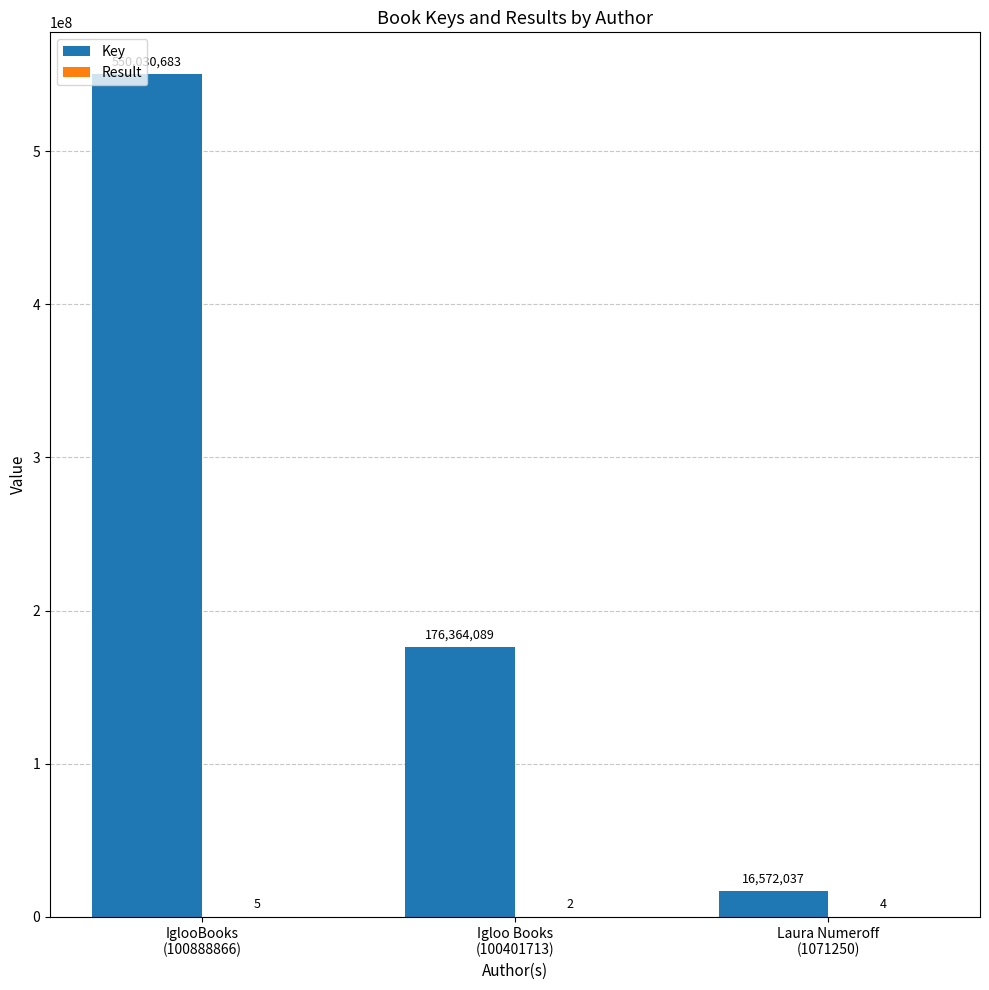

What is the maximum value shown in the chart?

550030683